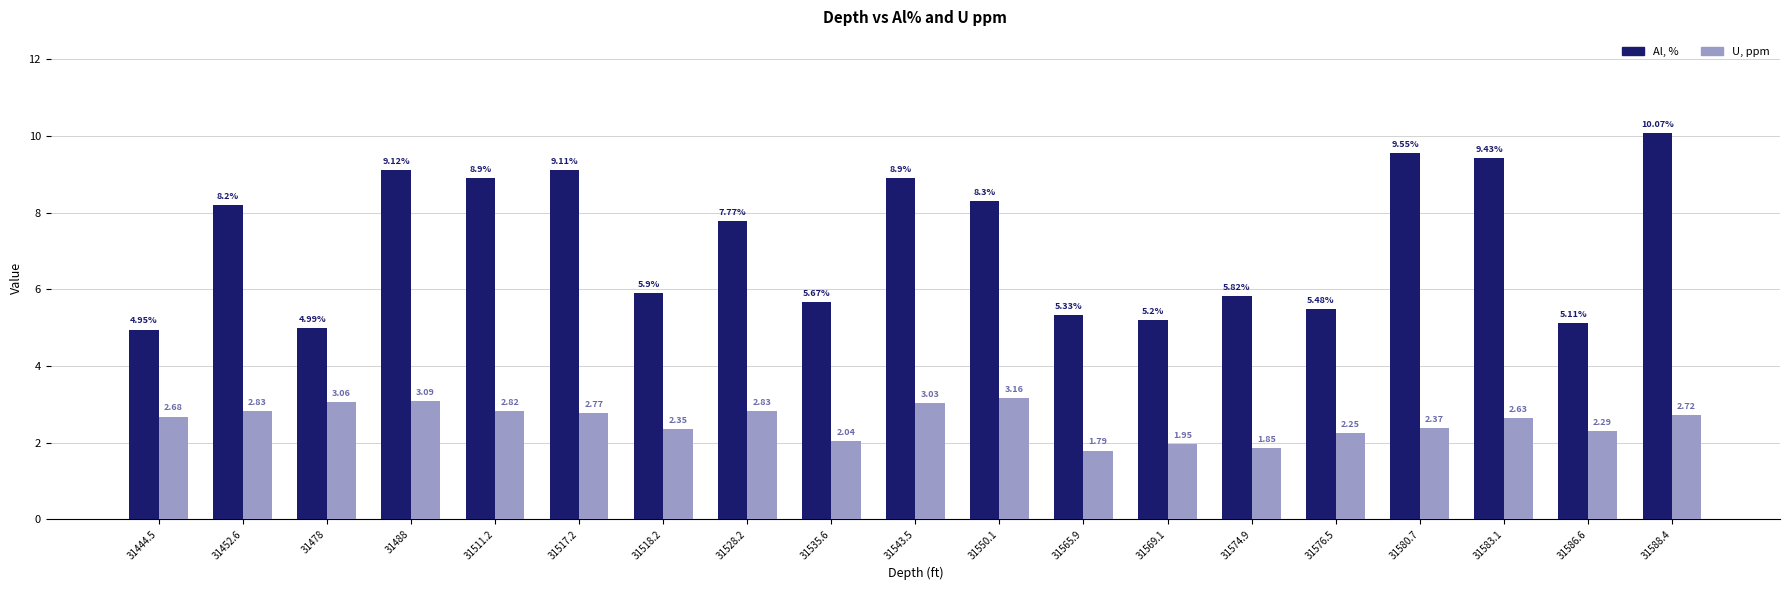

Which series has the largest range (max minus min)?

Al, %